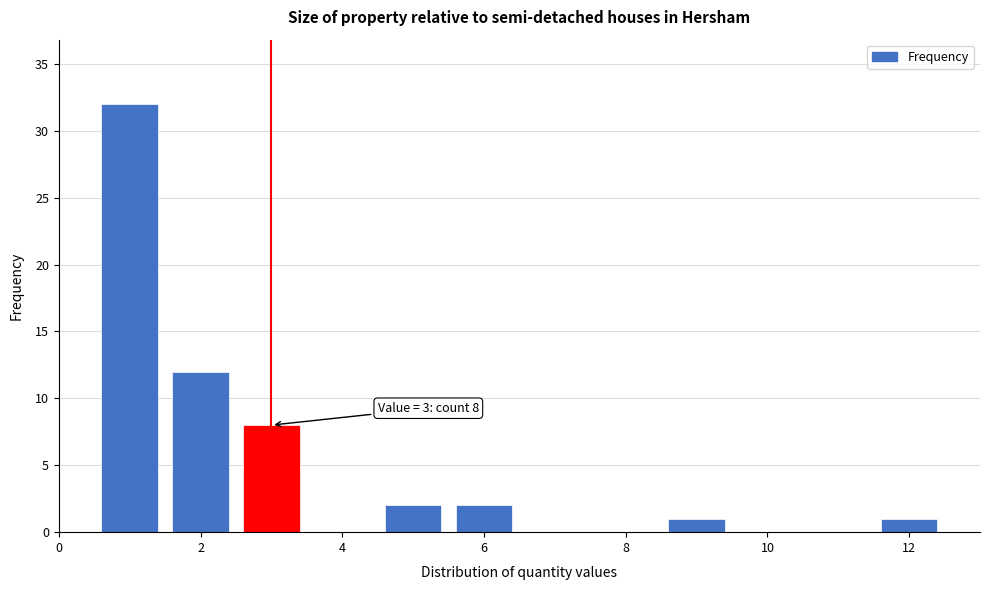

Over which range of the x-axis is the bar tallest?

0.5 to 1.5